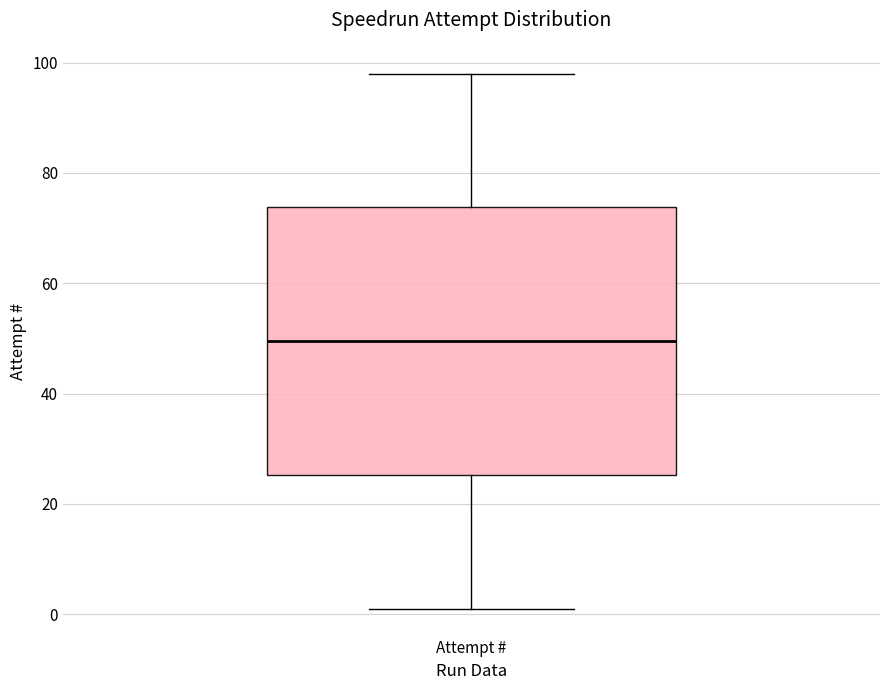

Read this box plot against the y-axis: the position of the median line, the range covered by the box, and the ends of both whiskers. The values are not printed on the chart, so give them approximately, as read against the axis.

median 50, box 26 to 74, whiskers 2 to 98